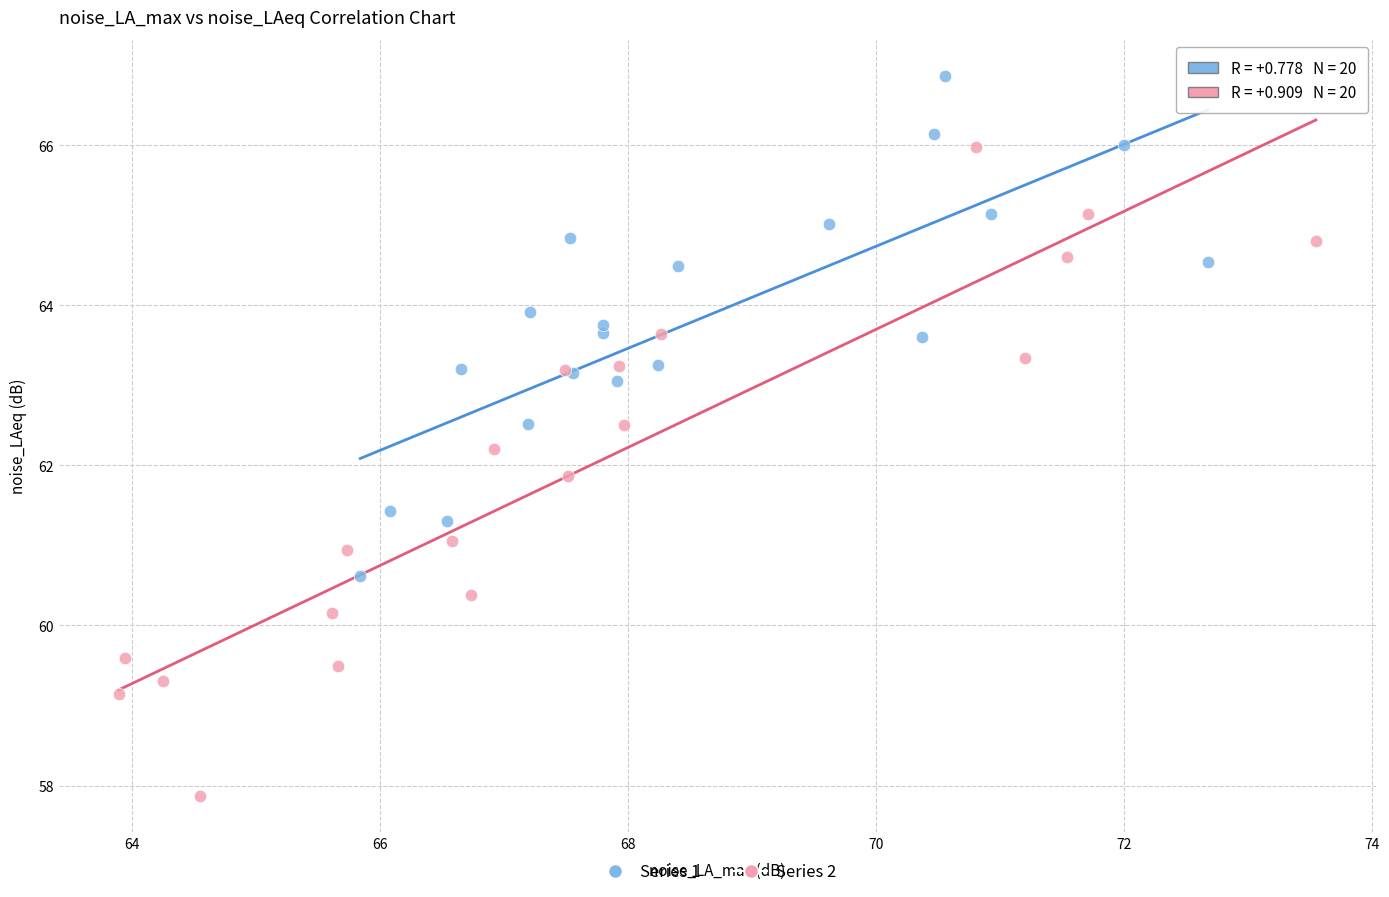

Which series has the largest Y range (max minus min)?

Series 2